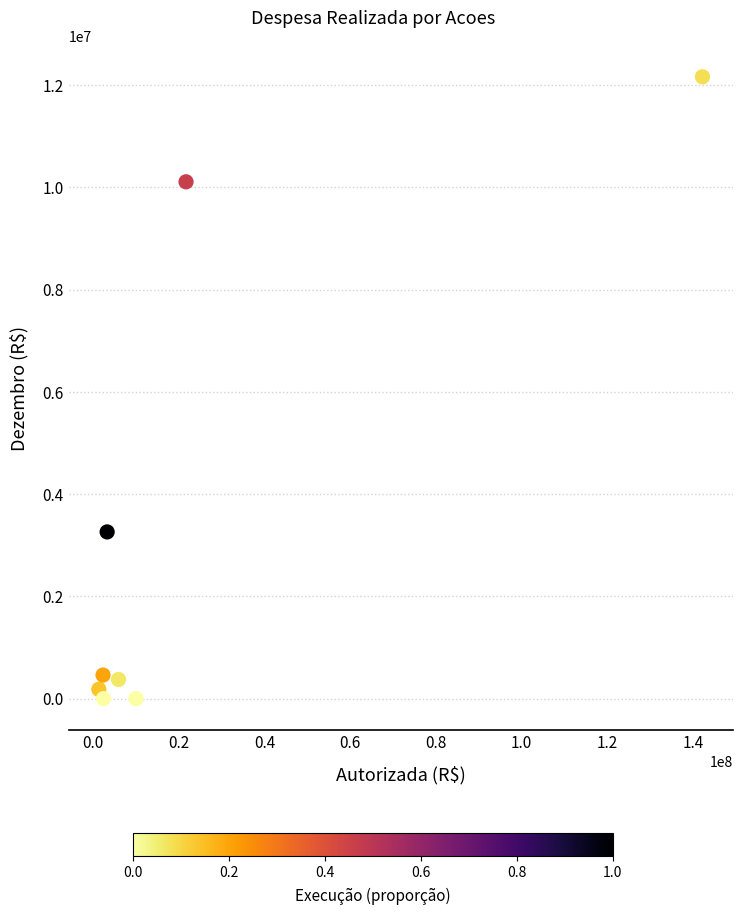

What is the range of Y values (max minus min)?

12161028.5